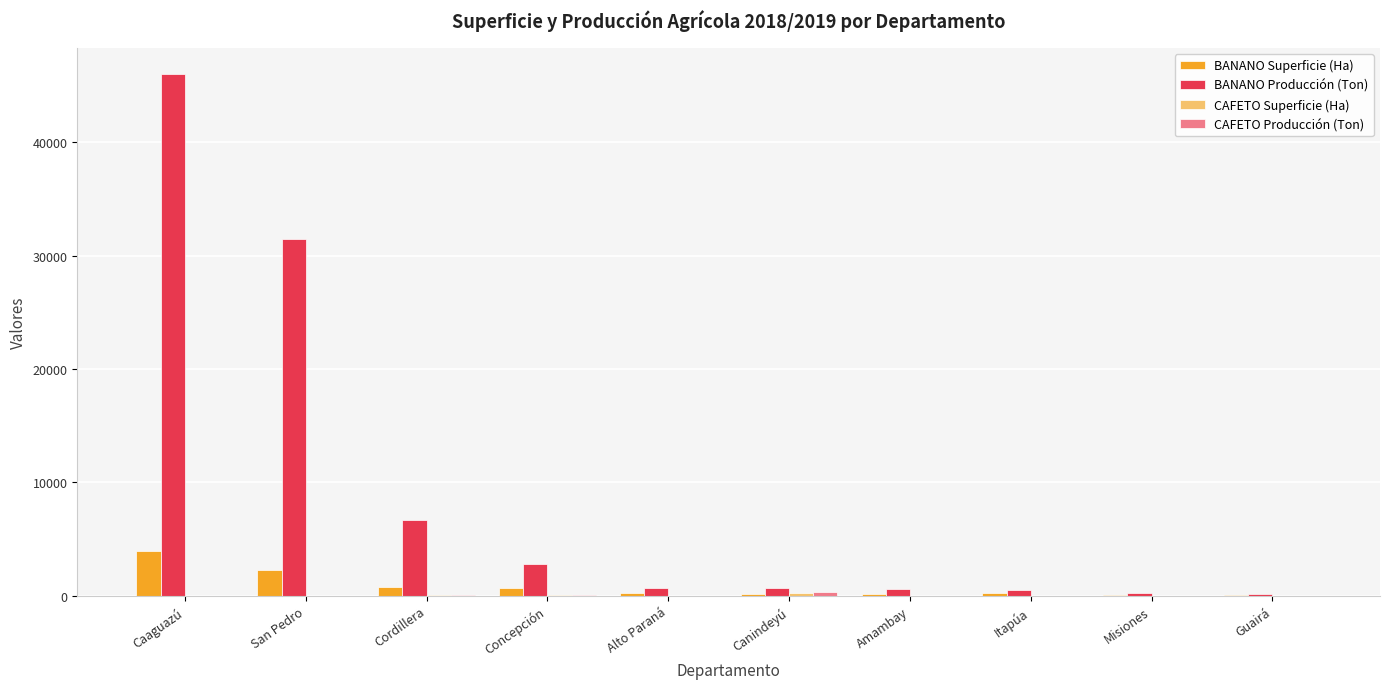

What is the sum of all BANANO Superficie (Ha) values?

8566